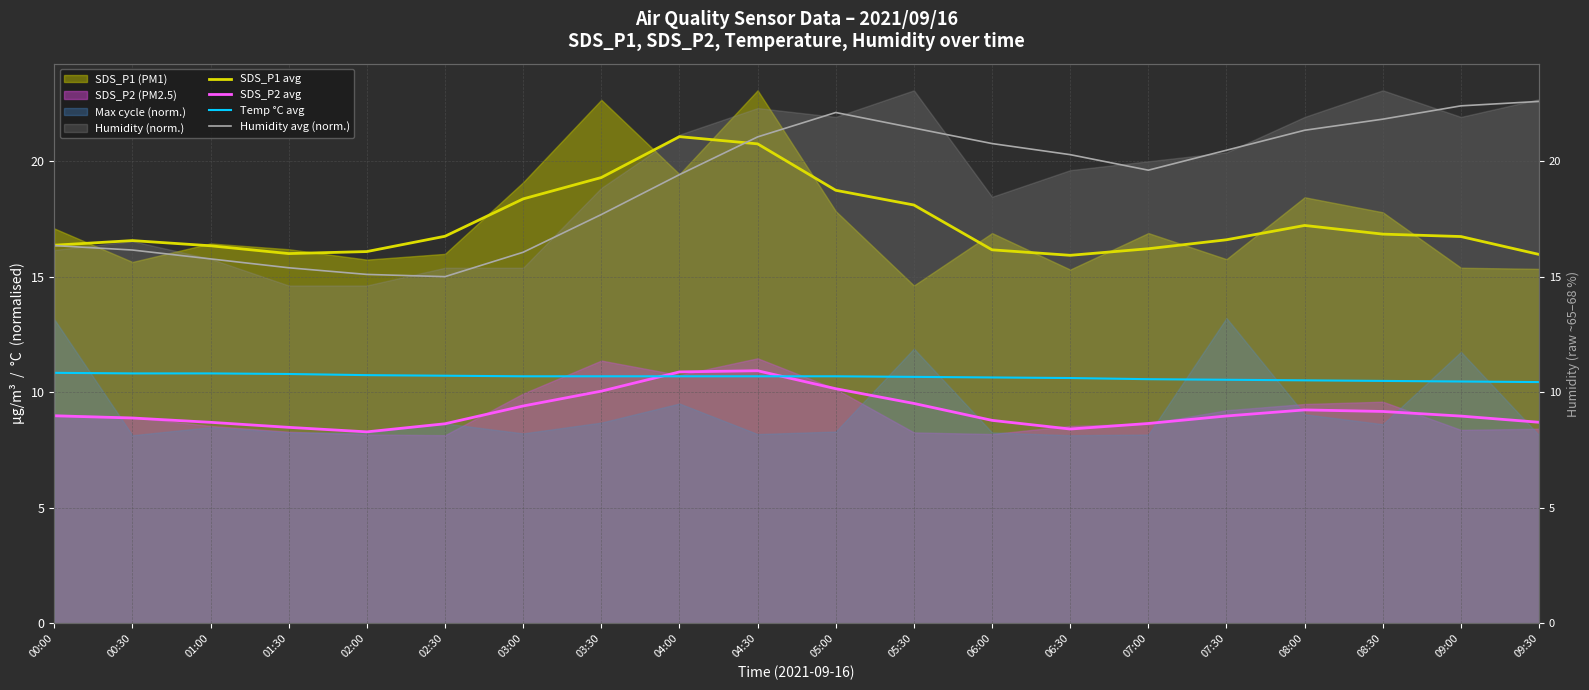

What is the label of the 18th point from the right?

01:00